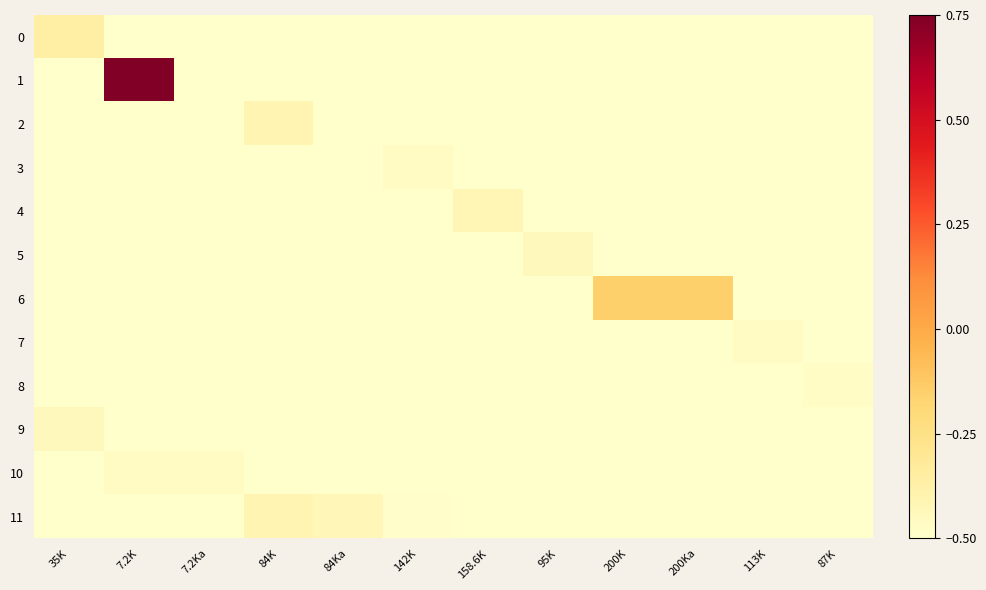

Which series has the largest total across all categories?

1